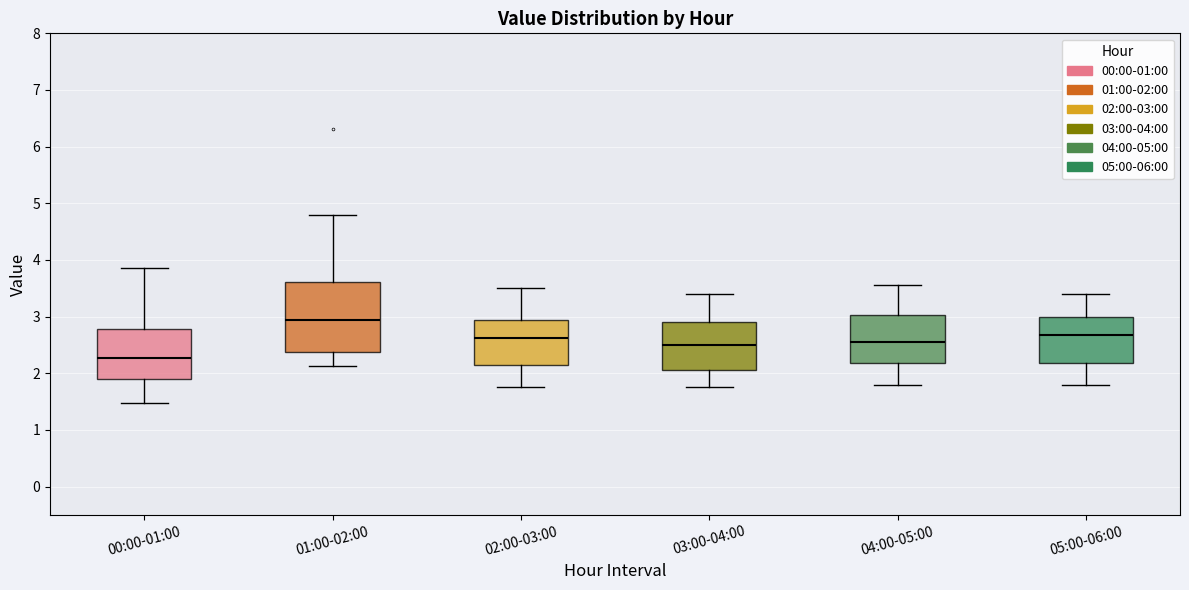

Comparing the boxes themselves (not the whiskers), which one is the tallest?

01:00-02:00